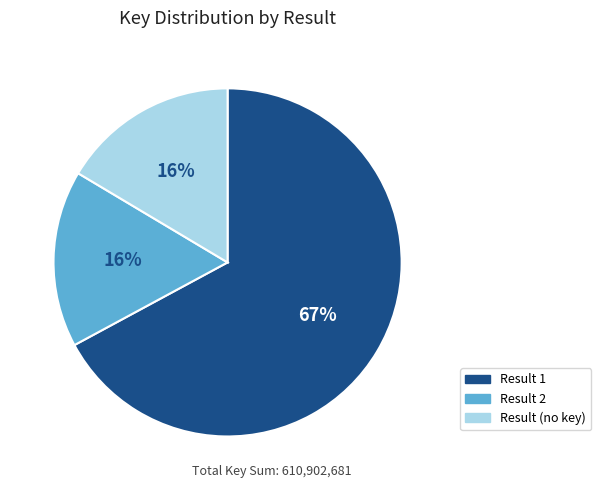

Is there any slice that represents more than half of the pie?

Yes